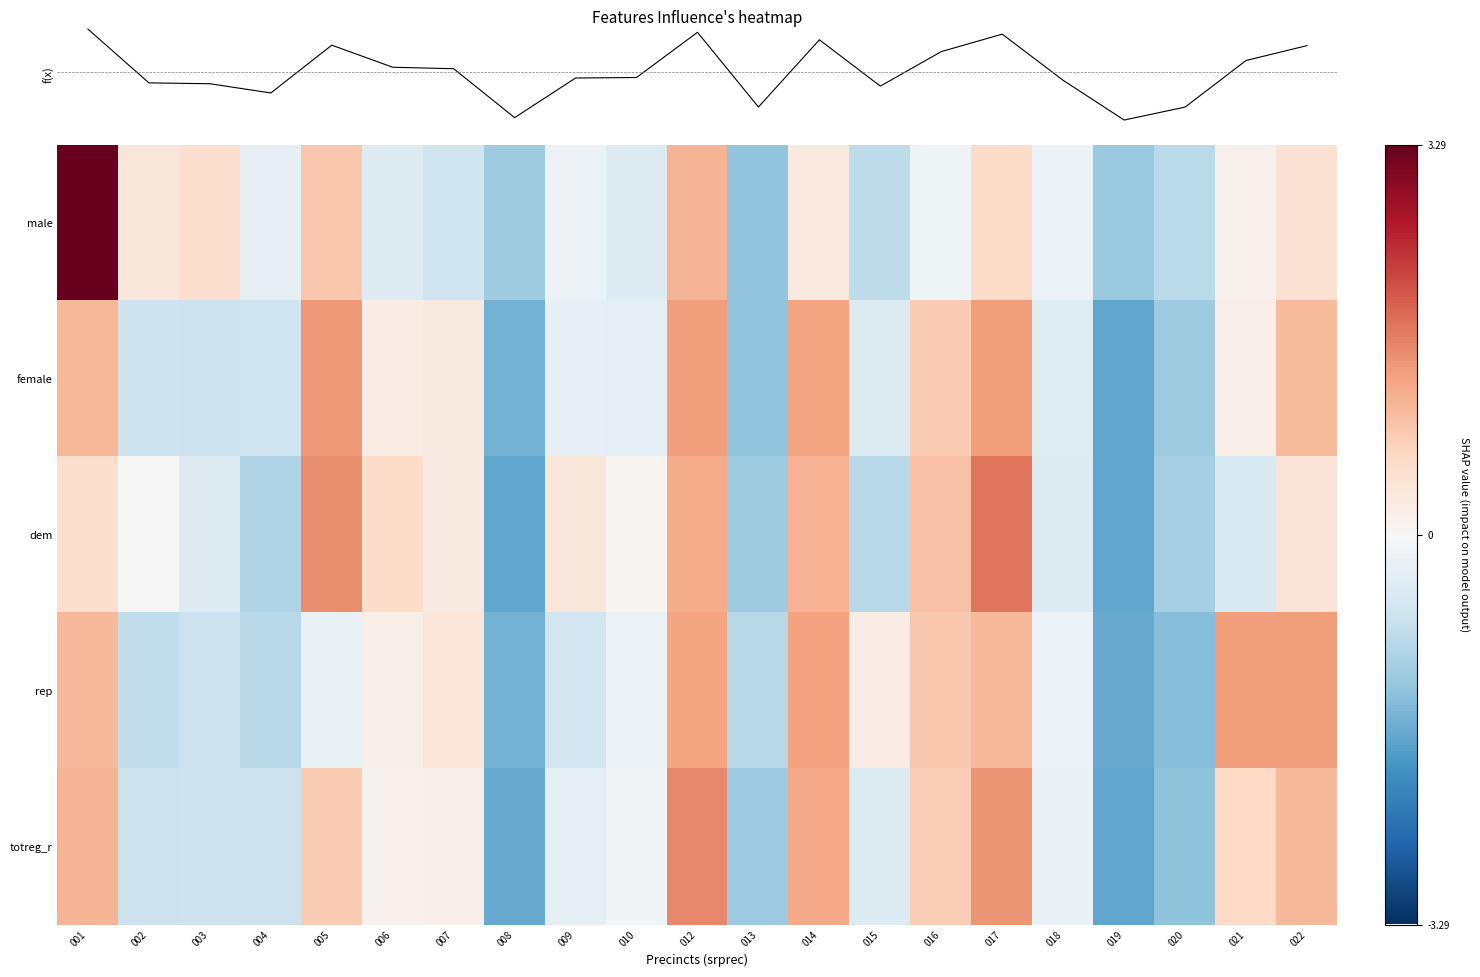

At which label does male reach its minimum?

013